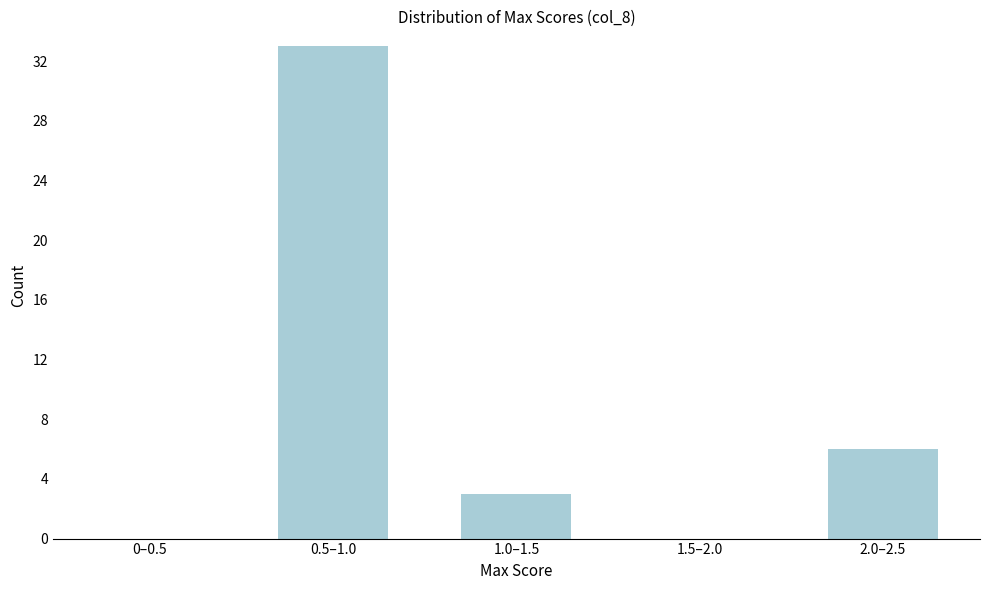

Reading right to left, extract all data points from this chart.

2.0–2.5=6	1.5–2.0=0	1.0–1.5=3	0.5–1.0=33	0–0.5=0